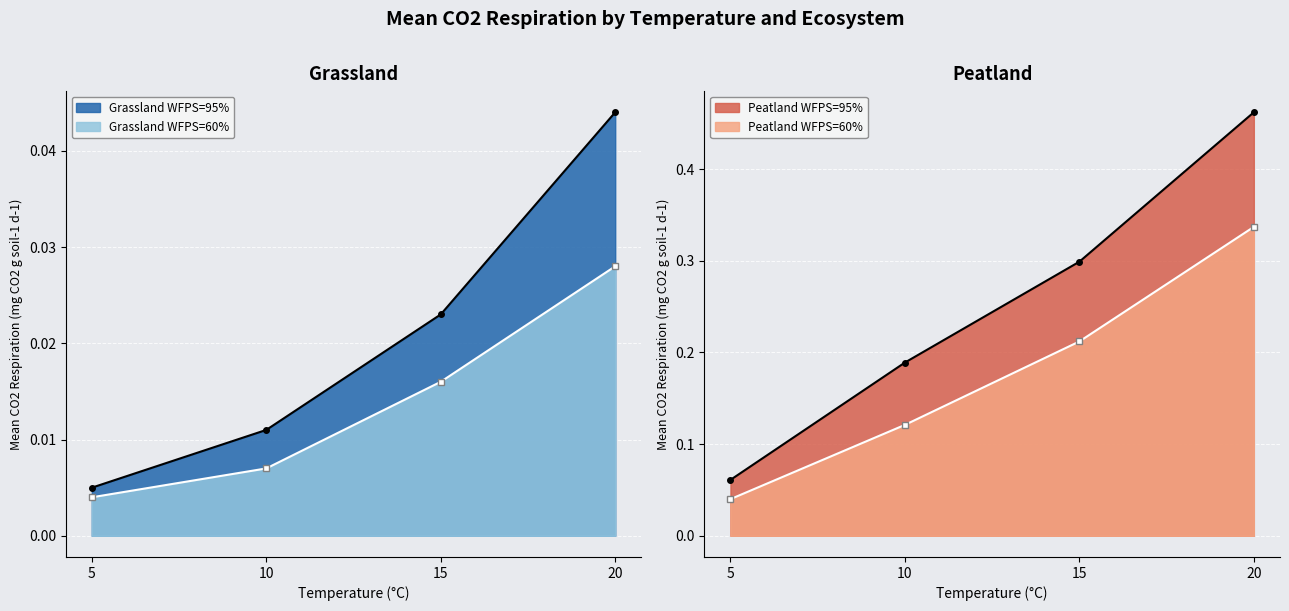

How many distinct data groups are displayed?

4